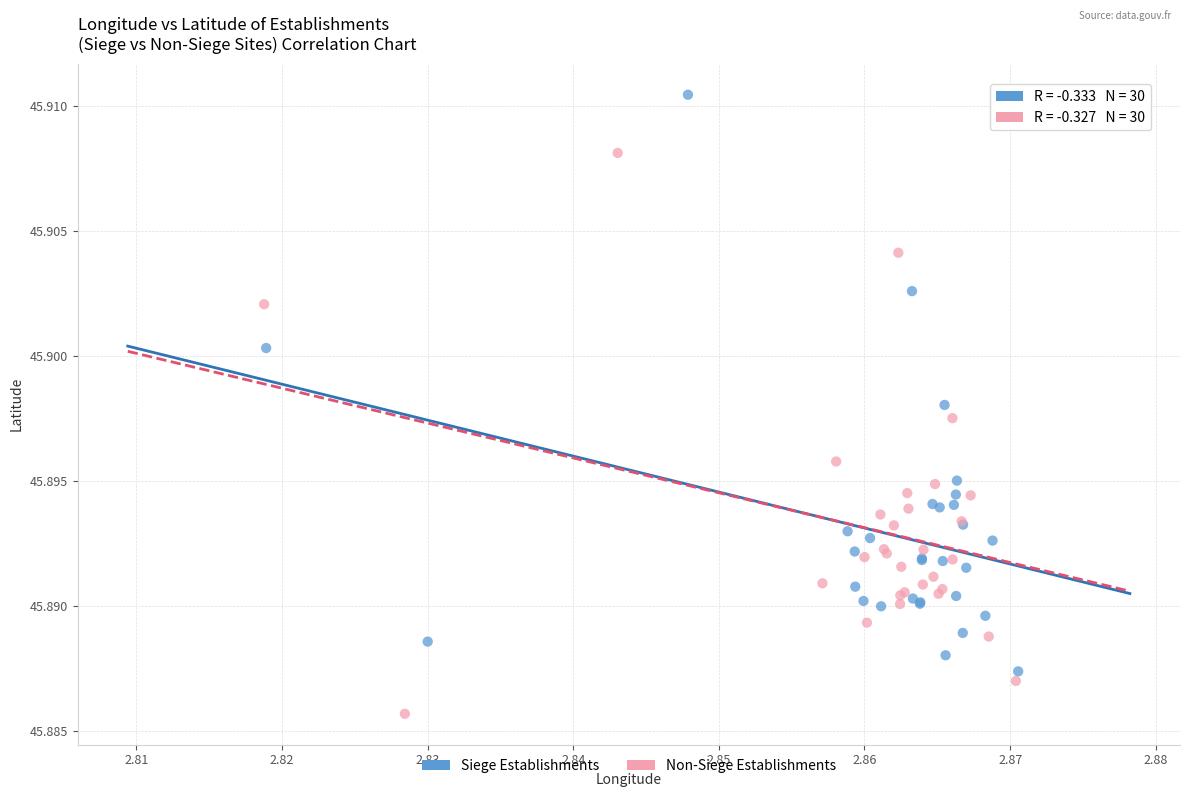

What are all the series names shown in the legend?

Siege Establishments, Non-Siege Establishments